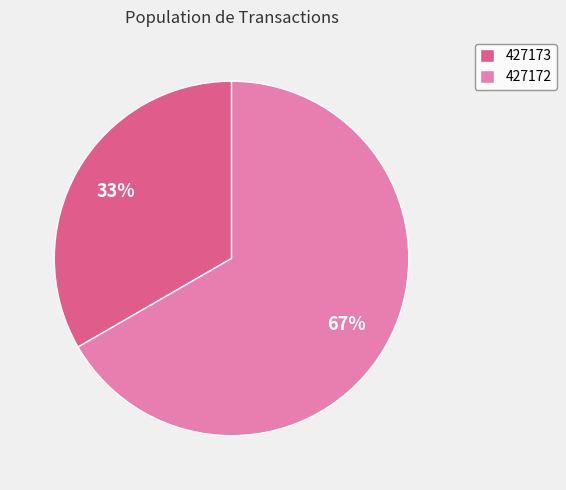

Between 427172 and 427173, which is larger?

427172